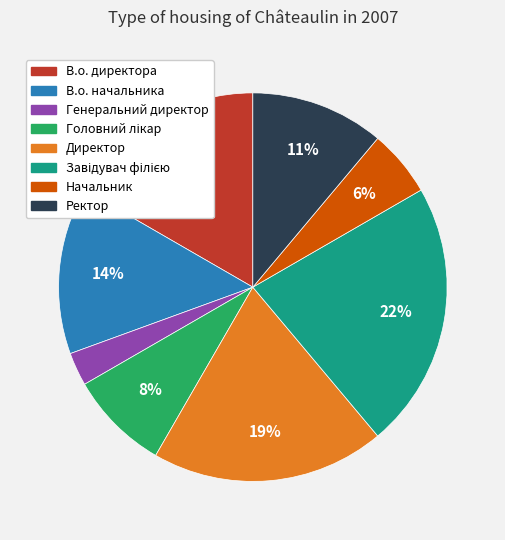

Count the number of slices in the pie.

8